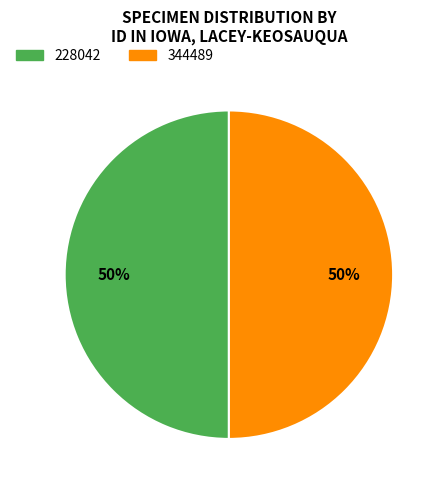

What is the ratio of the value at 344489 to the value at 228042?

1.0